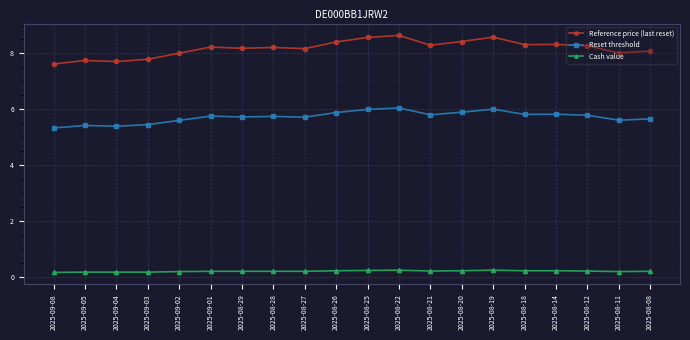

True or false: Cash value and Reference price (last reset) cross at least once.

False